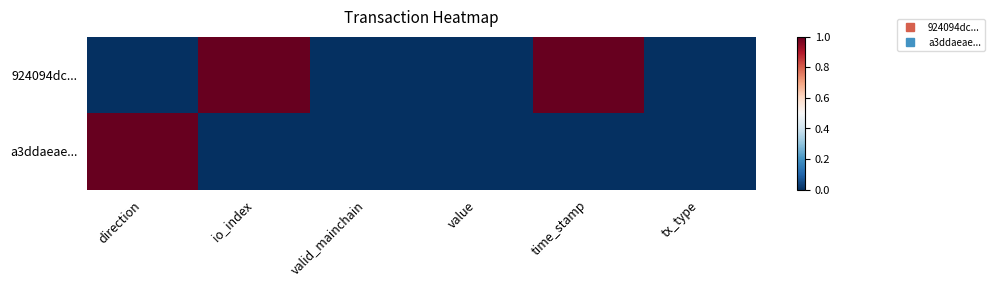

At which category is the sum across all series the highest?

direction